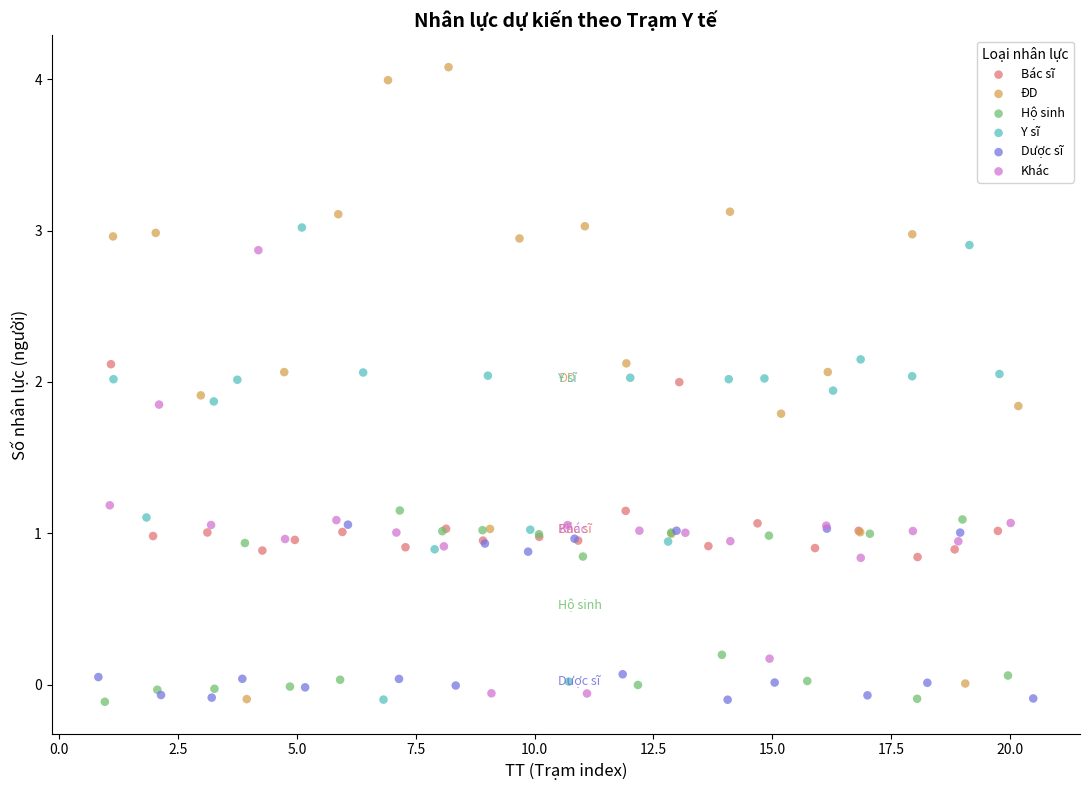

What are all the series names shown in the legend?

Bác sĩ, ĐD, Hộ sinh, Y sĩ, Dược sĩ, Khác